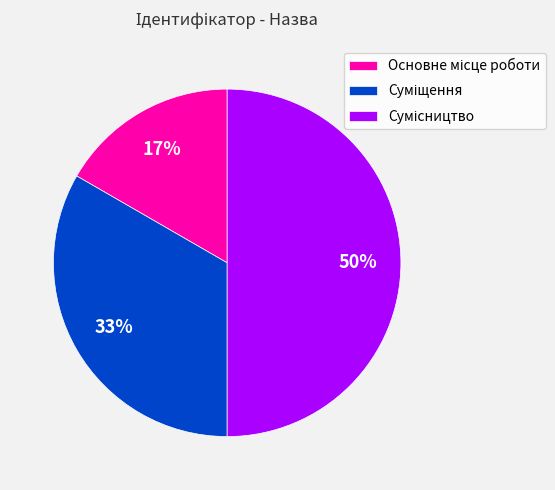

To the nearest percent, what is the difference between the largest and smallest slice percentages?

33%